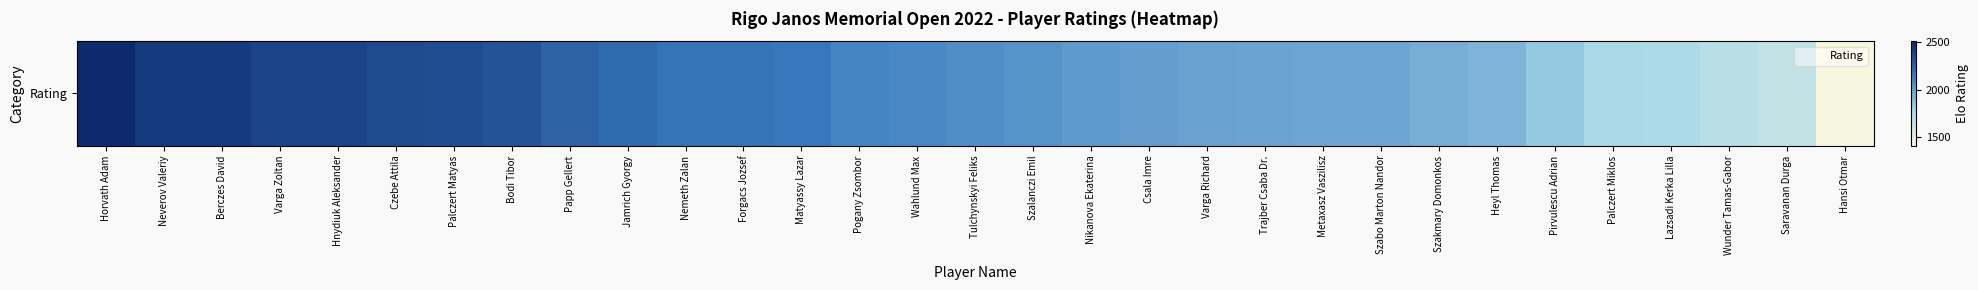

What is the sum of all values?

64463